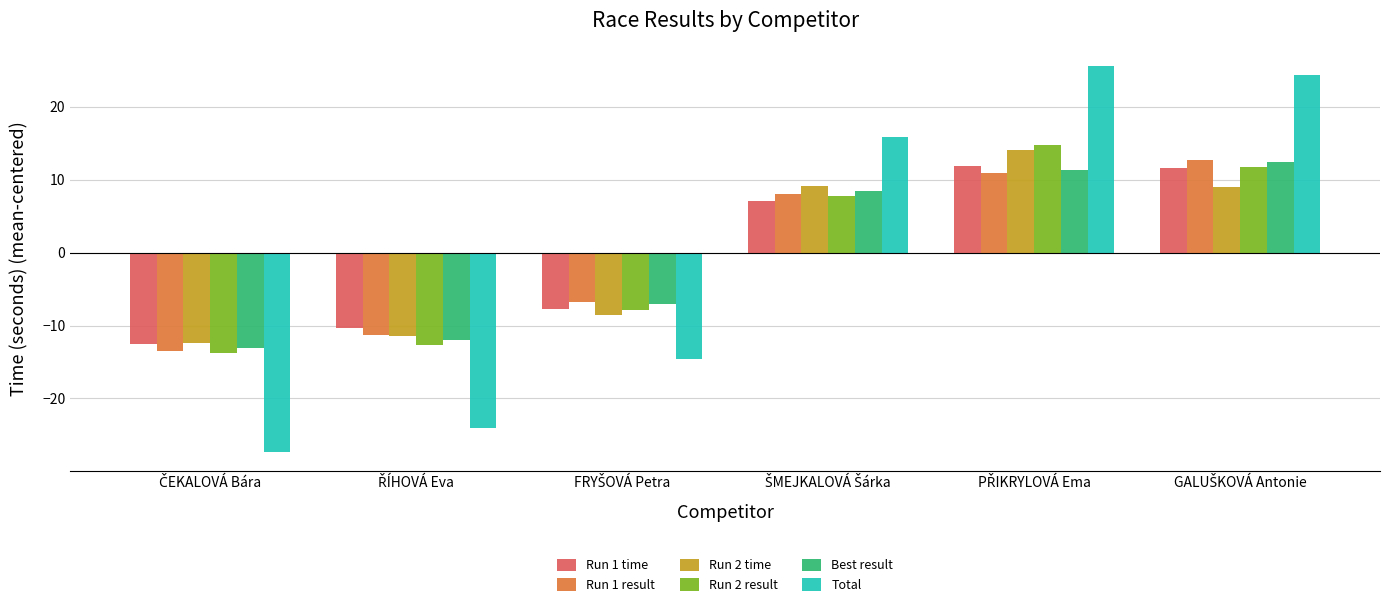

Which series has the largest range (max minus min)?

Total